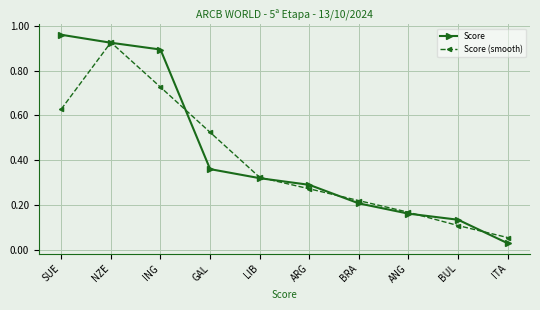

Where is Score (smooth) nearest to the value 0?

ITA